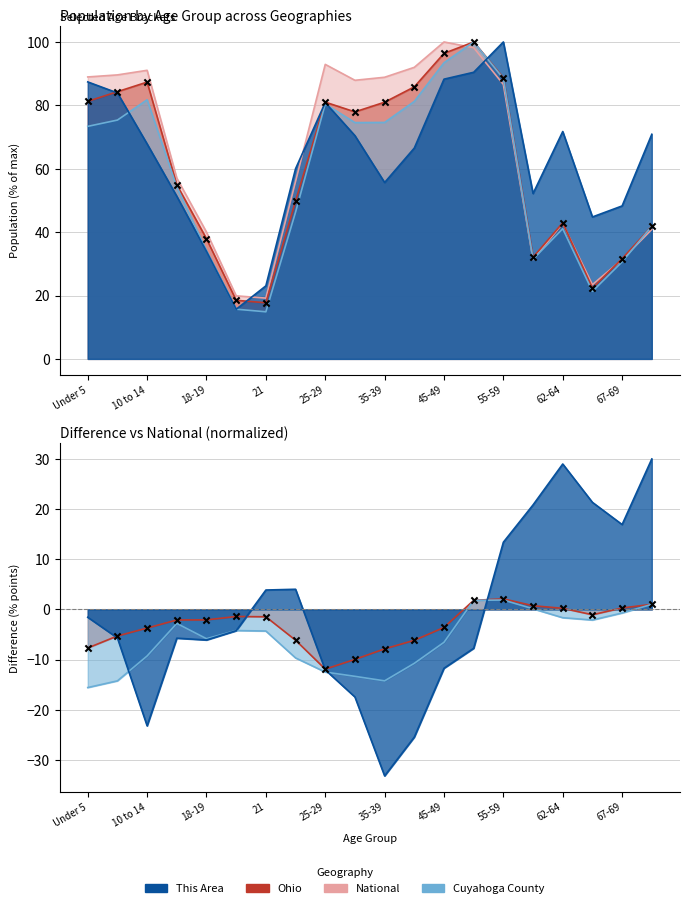

Is the value of National at 10 to 14 greater than the value of Cuyahoga County at 40-44?

Yes